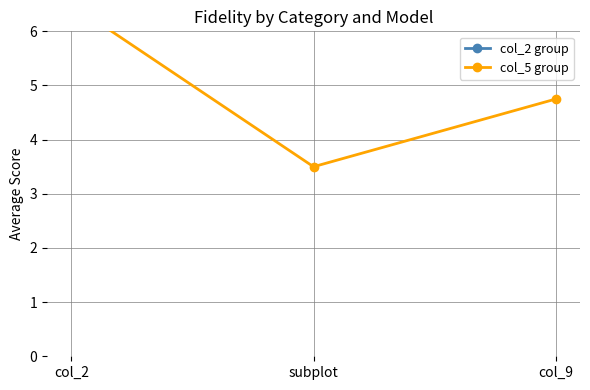

What is the label of the 2nd point from the right?

subplot